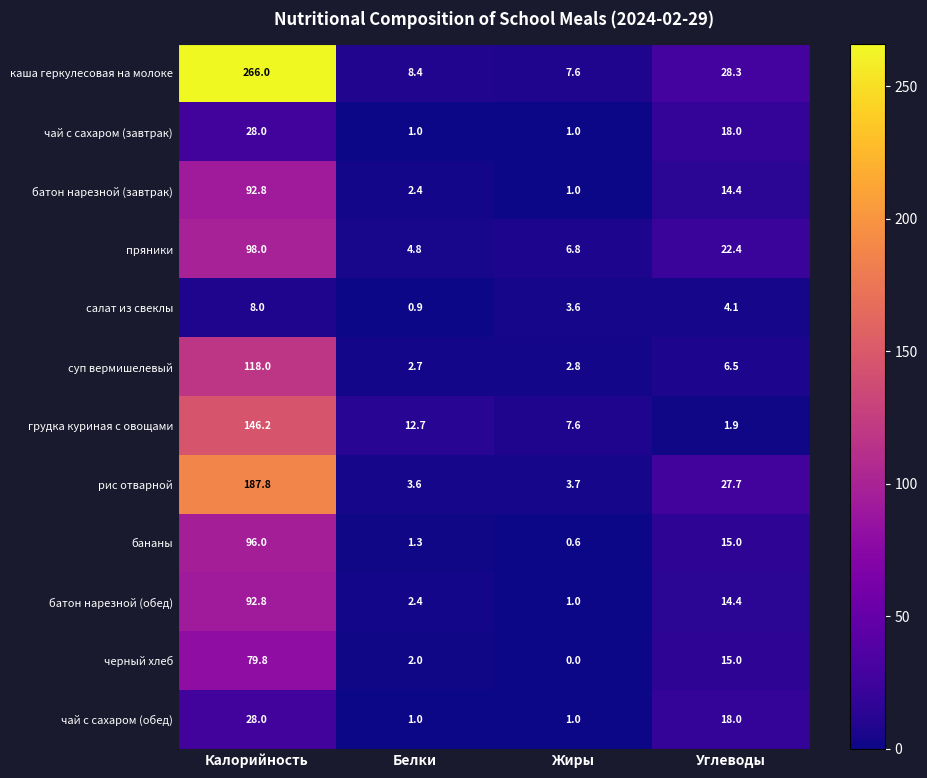

Is the value of пряники at Калорийность greater than the value of чай с сахаром (обед) at Углеводы?

Yes